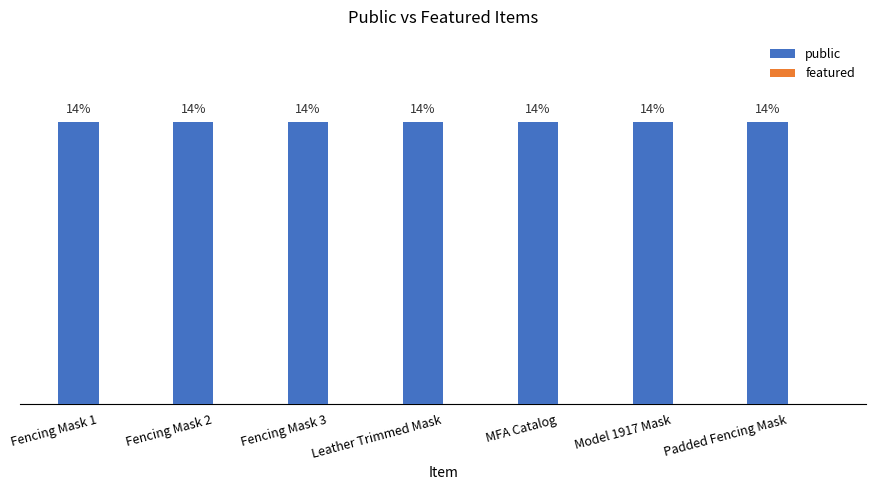

What are all the series names shown in the legend?

public, featured